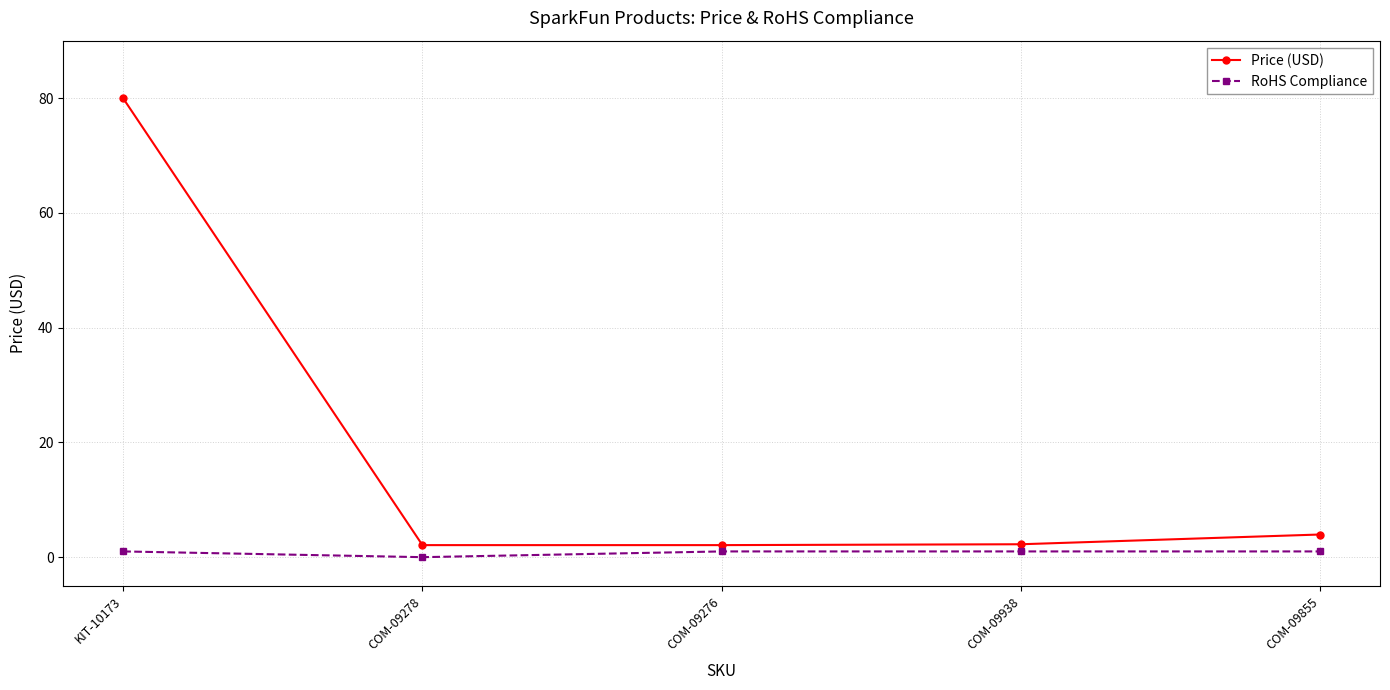

At how many categories does at least one series exceed 51?

1